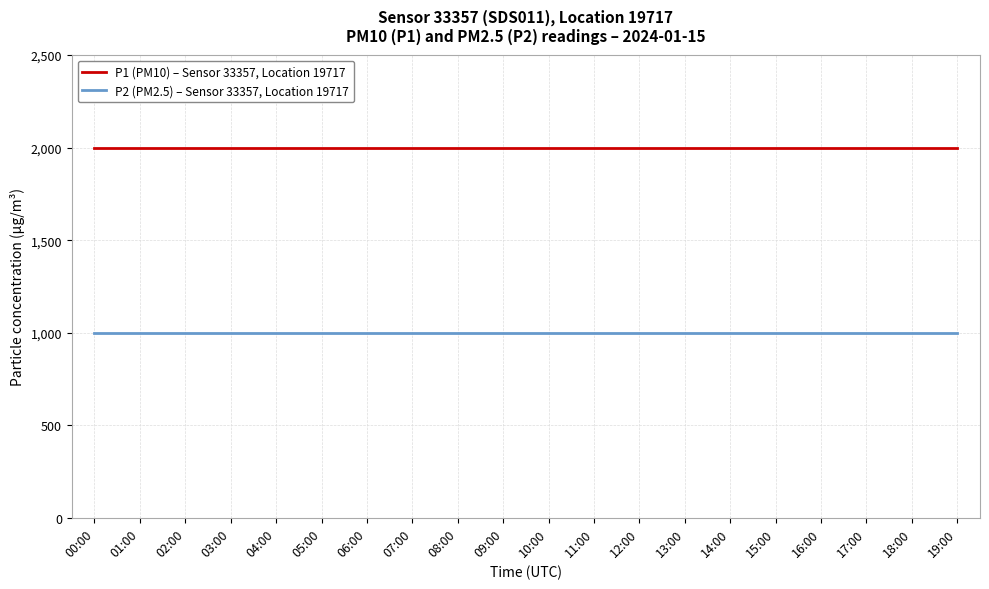

What is the sum of the P1 (PM10) – Sensor 33357, Location 19717 values at 02:00 and 16:00?

3999.8